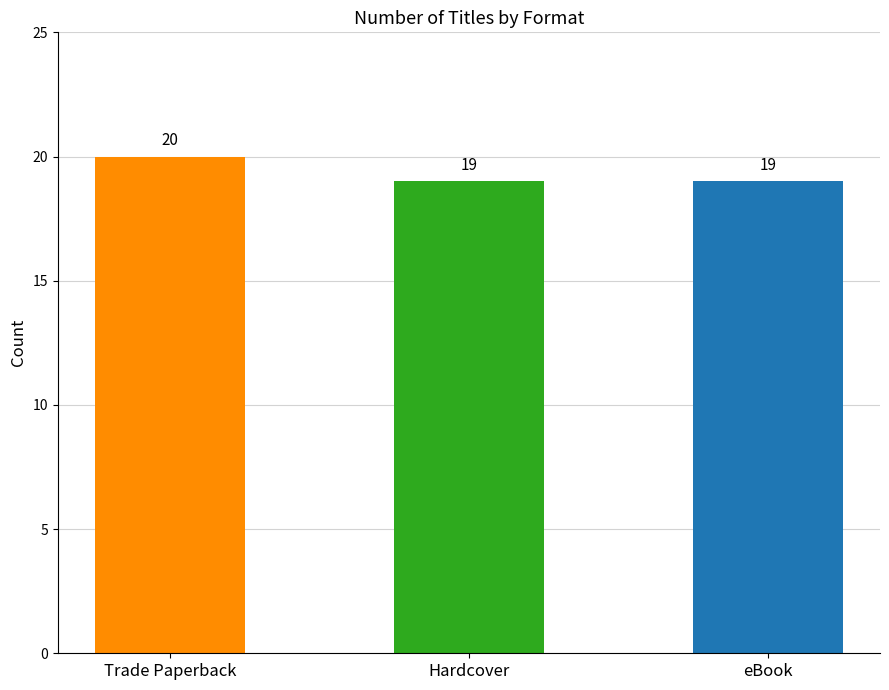

The chart shows a value of 5 at Trade Paperback. True or false?

False